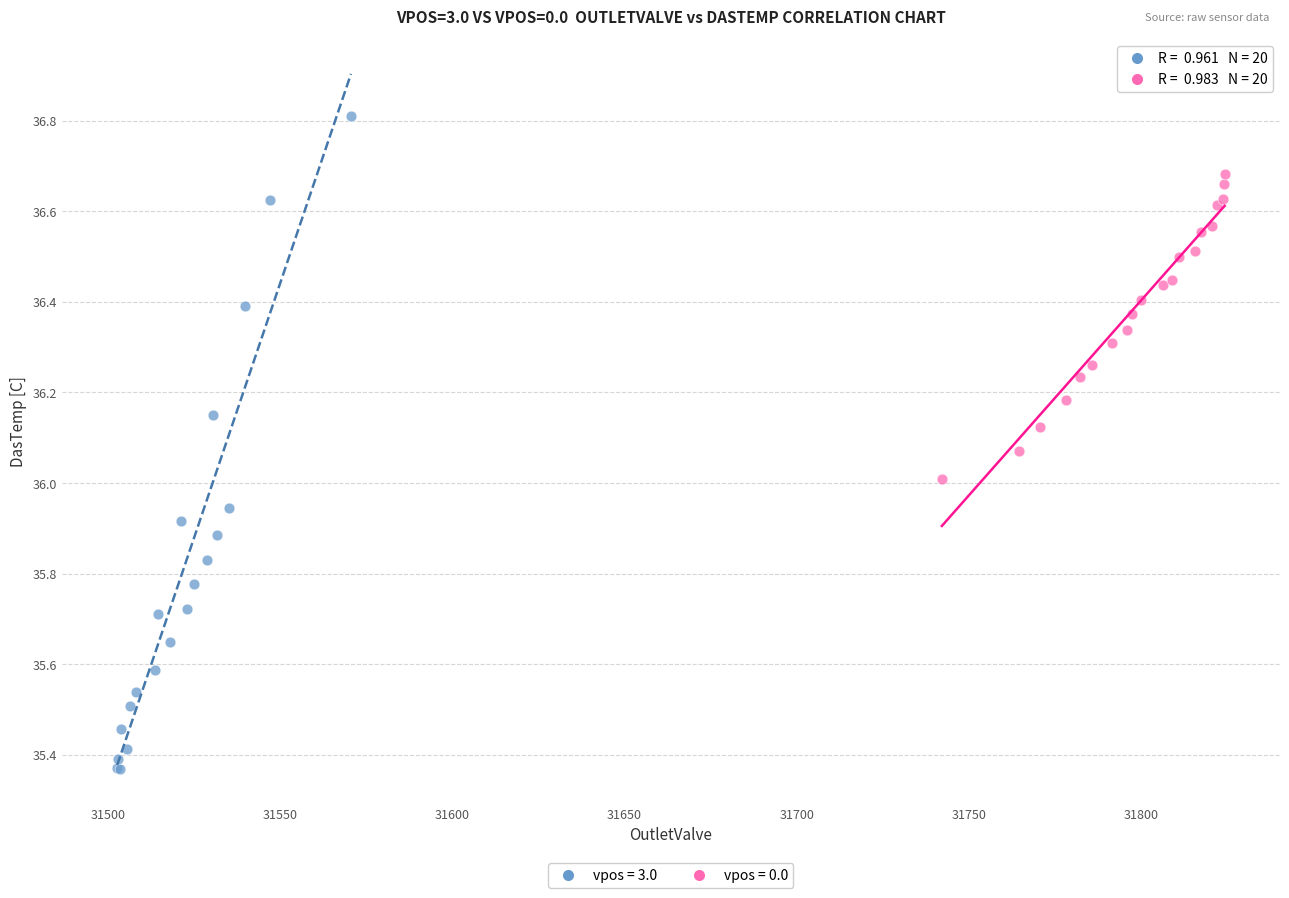

Which series contains the highest Y value?

vpos = 3.0